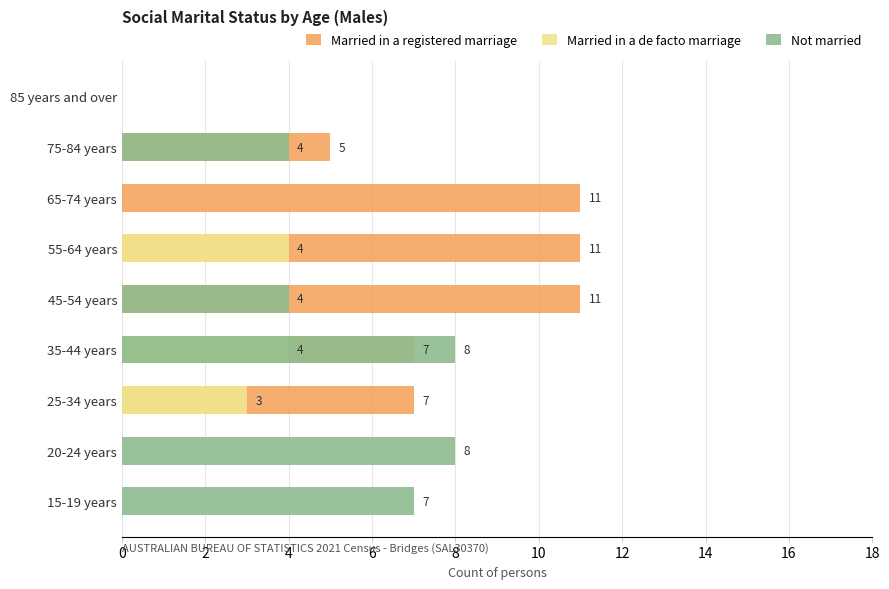

List the series in order of their overall mean, lowest first.

Married in a de facto marriage, Not married, Married in a registered marriage